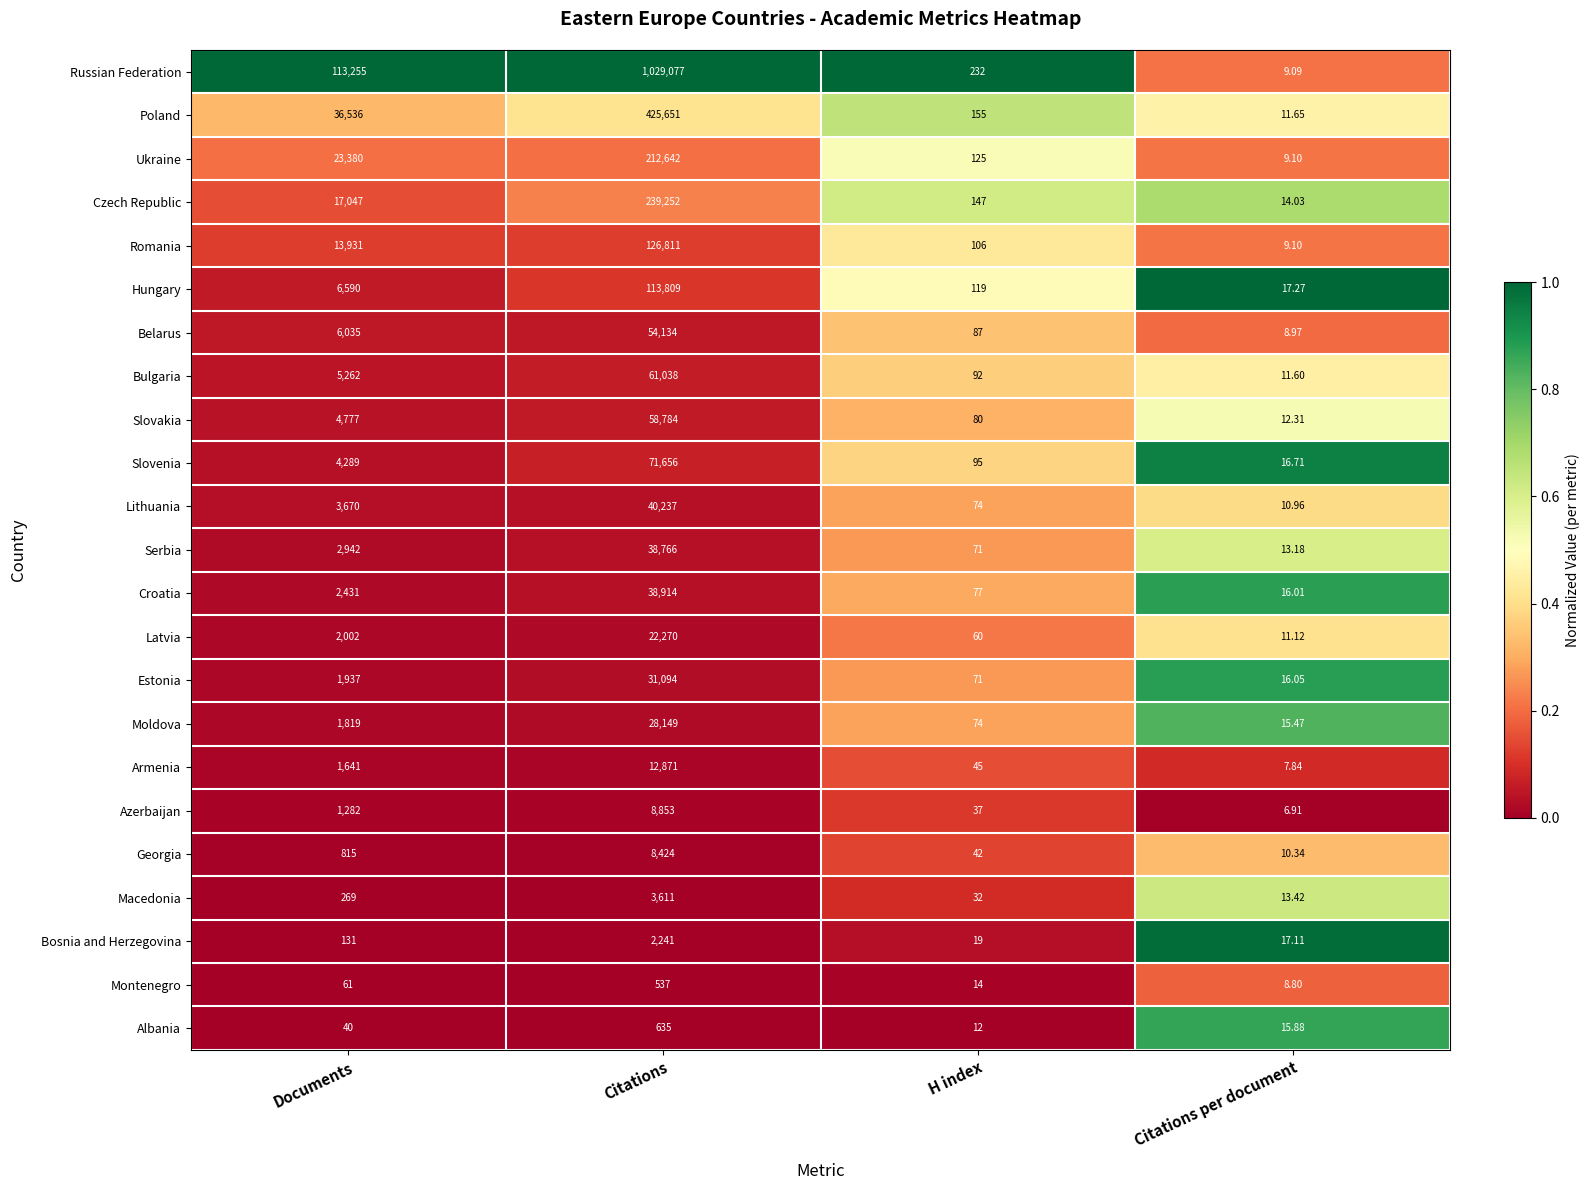

Which series changed the most between Documents and Citations?

Russian Federation